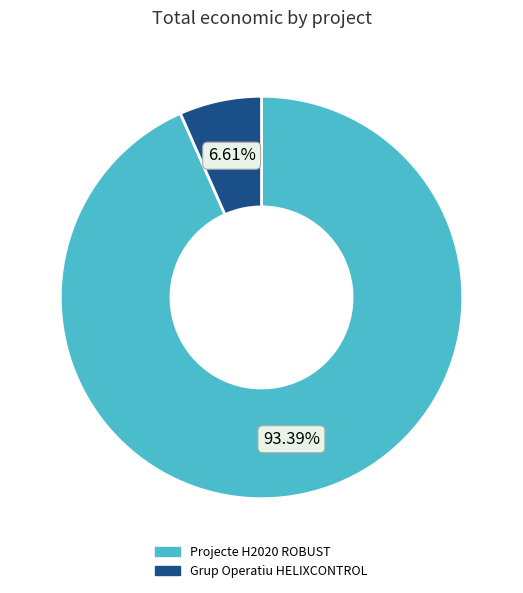

Does any single category account for the majority?

Yes